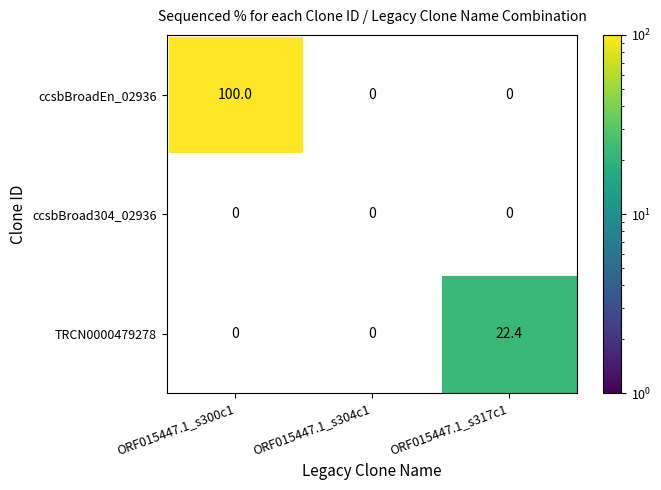

Between ORF015447.1_s304c1 and ORF015447.1_s317c1, which is larger?

ORF015447.1_s317c1